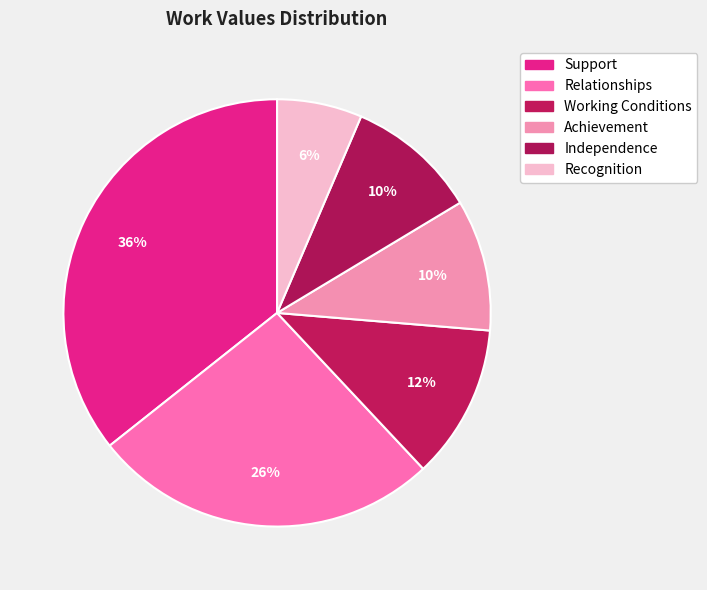

Count the number of slices in the pie.

6